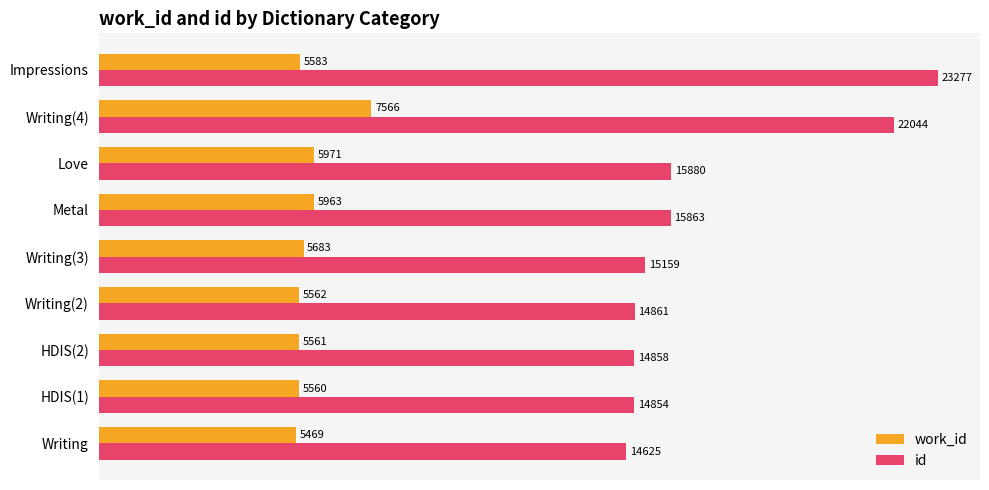

How many series are shown in this chart?

2